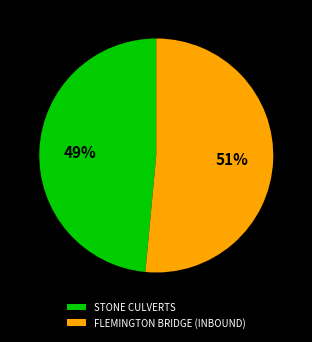

Do STONE CULVERTS and FLEMINGTON BRIDGE (INBOUND) together represent more than half of the pie?

Yes